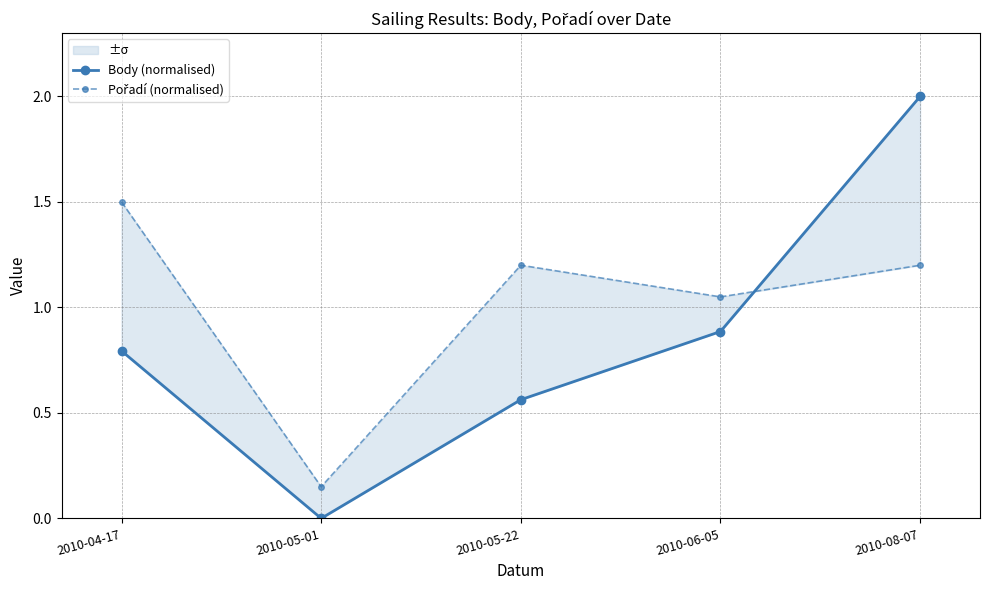

Reading right to left, transcribe all the data shown in this chart.

Body (normalised): 2.0	0.9	0.6	0.0	0.8
Pořadí (normalised): 1.2	1.0	1.2	0.2	1.5